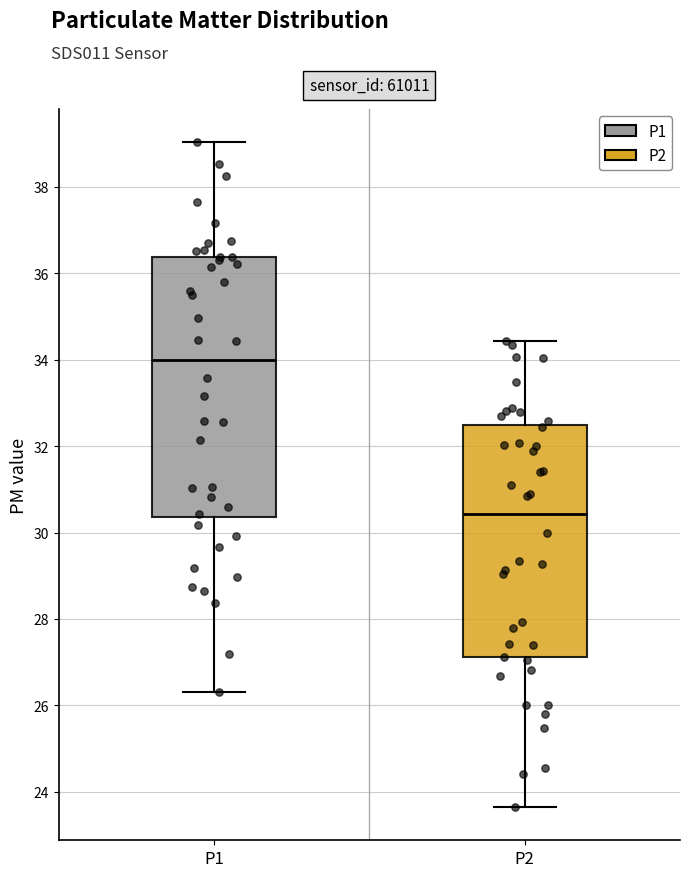

Which box's median line is the highest?

P1